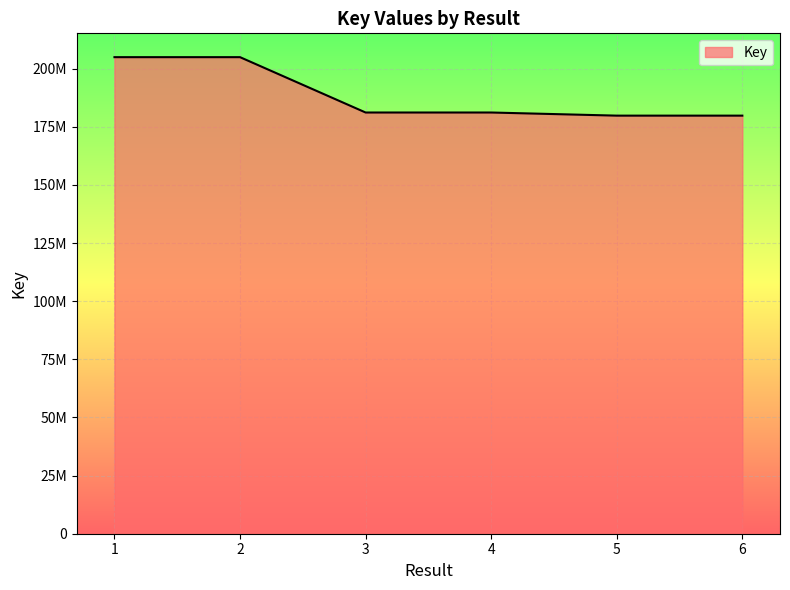

List the labels in order of value, smallest first.

6, 5, 4, 3, 1, 2